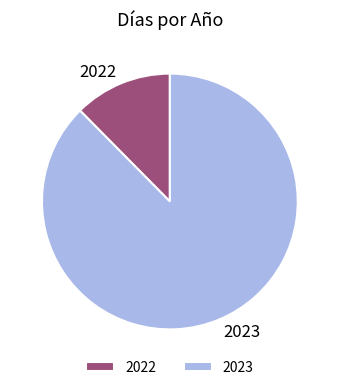

Do 2023 and 2022 together represent more than half of the pie?

Yes